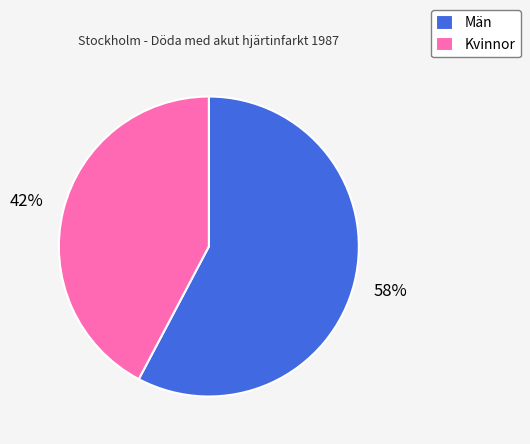

Count the number of slices in the pie.

2